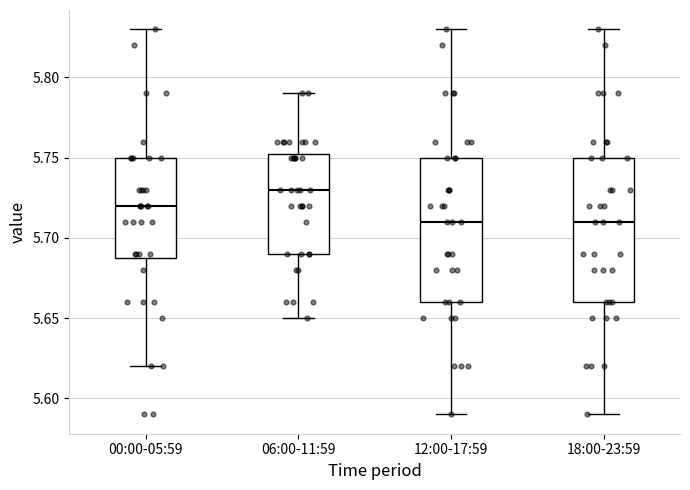

Reading left to right, transcribe this box plot: for each box, give where its median line is, the range the box spans, and where its two whiskers end, as read against the y-axis. The values are not printed on the chart, so give them approximately, as read against the axis.

00:00-05:59: median 5.720, box 5.690 to 5.750, whiskers 5.620 to 5.830
06:00-11:59: median 5.730, box 5.690 to 5.755, whiskers 5.650 to 5.790
12:00-17:59: median 5.710, box 5.660 to 5.750, whiskers 5.590 to 5.830
18:00-23:59: median 5.710, box 5.660 to 5.750, whiskers 5.590 to 5.830